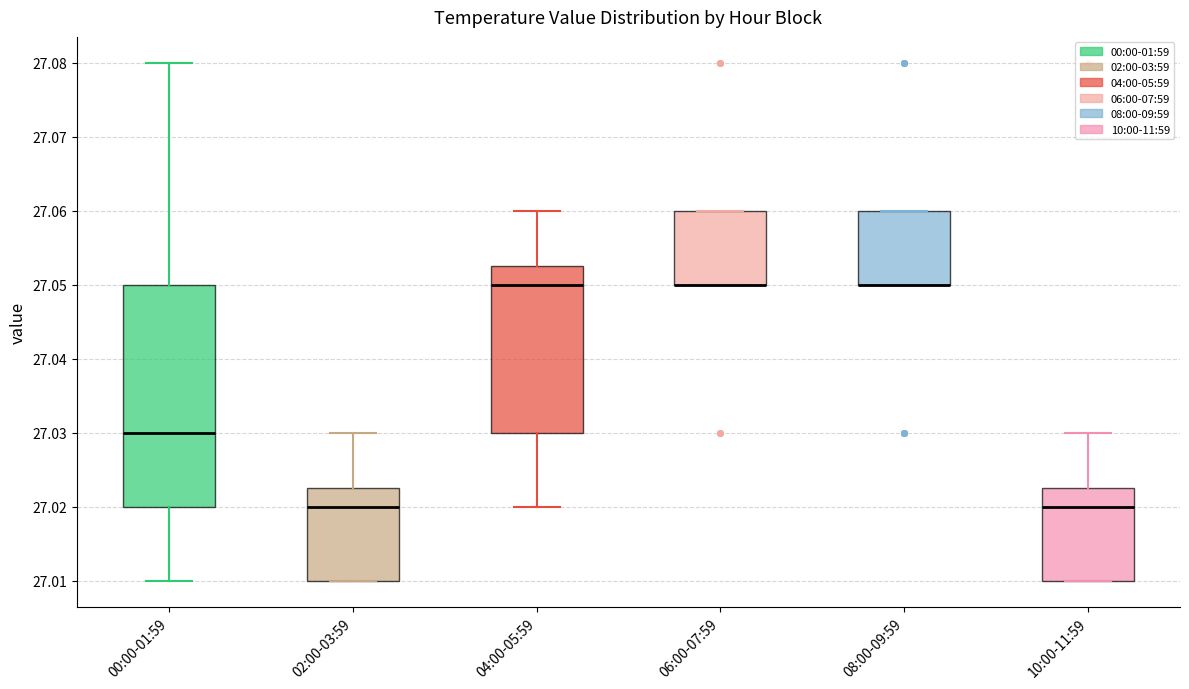

Where is the lower edge of the box for 02:00-03:59 on the y-axis? The values are not printed on the chart, so give them approximately, as read against the axis.

27.010